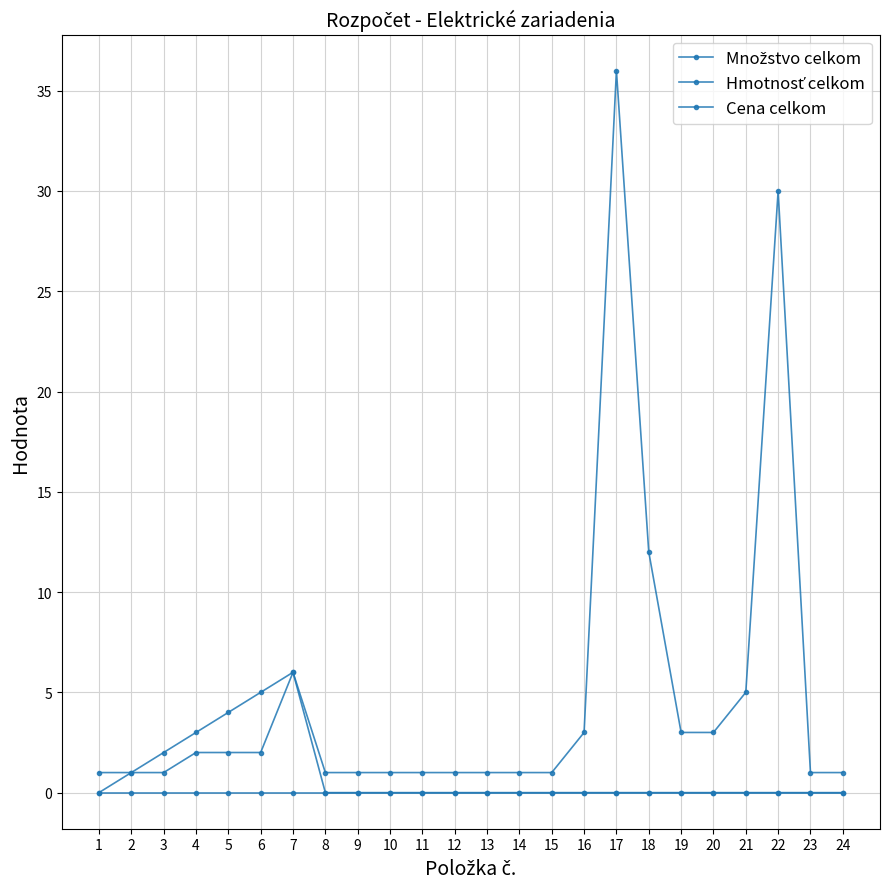

Reading left to right, list all the values displayed in this chart.

Množstvo celkom: 1=1	2=1	3=1	4=2	5=2	6=2	7=6	8=1	9=1	10=1	11=1	12=1	13=1	14=1	15=1	16=3	17=36	18=12	19=3	20=3	21=5	22=30	23=1	24=1
Hmotnosť celkom: 1=0	2=1	3=2	4=3	5=4	6=5	7=6	8=0	9=0	10=0	11=0	12=0	13=0	14=0	15=0	16=0	17=0	18=0	19=0	20=0	21=0	22=0	23=0	24=0
Cena celkom: 1=0	2=0	3=0	4=0	5=0	6=0	7=0	8=0	9=0	10=0	11=0	12=0	13=0	14=0	15=0	16=0	17=0	18=0	19=0	20=0	21=0	22=0	23=0	24=0